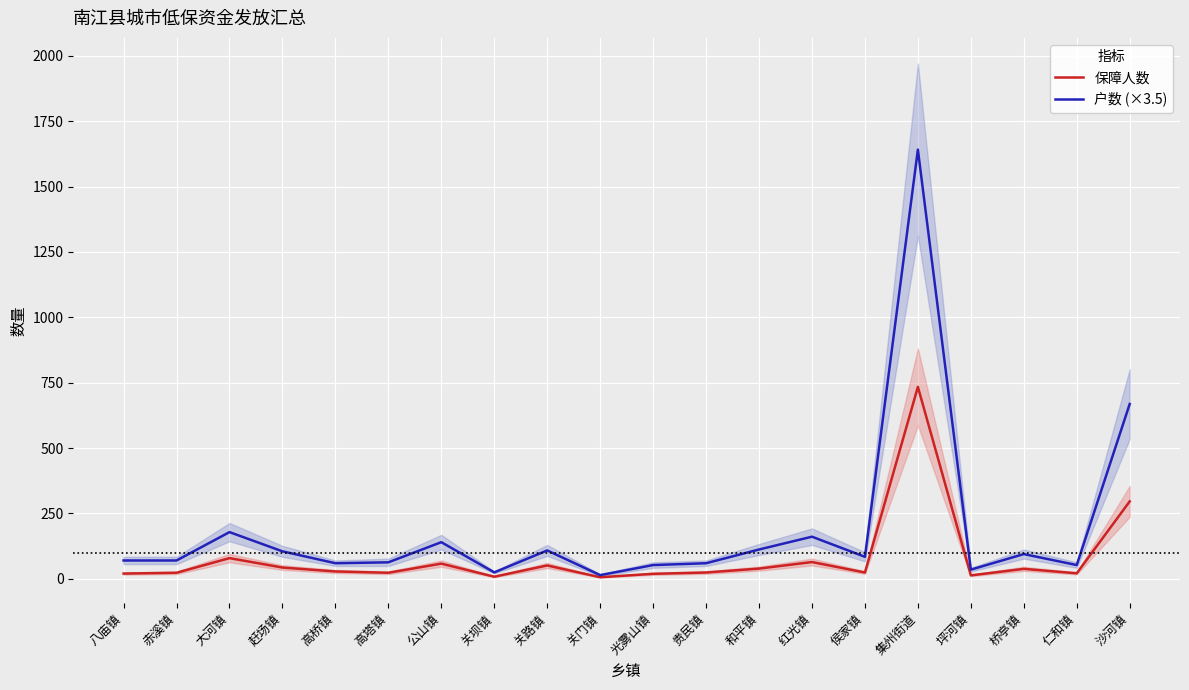

Reading left to right, list all the values displayed in this chart.

保障人数: 八庙镇=20.0	赤溪镇=23.0	大河镇=79.0	赶场镇=43.0	高桥镇=28.0	高塔镇=23.0	公山镇=58.0	关坝镇=8.0	关路镇=51.0	关门镇=6.0	光雾山镇=19.0	贵民镇=24.0	和平镇=39.0	红光镇=64.0	侯家镇=24.0	集州街道=734.0	坪河镇=13.0	桥亭镇=38.0	仁和镇=21.0	沙河镇=296.0
户数 (×3.5): 八庙镇=70.0	赤溪镇=70.0	大河镇=178.5	赶场镇=105.0	高桥镇=59.5	高塔镇=63.0	公山镇=140.0	关坝镇=24.5	关路镇=108.5	关门镇=14.0	光雾山镇=52.5	贵民镇=59.5	和平镇=112.0	红光镇=161.0	侯家镇=84.0	集州街道=1641.5	坪河镇=35.0	桥亭镇=94.5	仁和镇=52.5	沙河镇=668.5